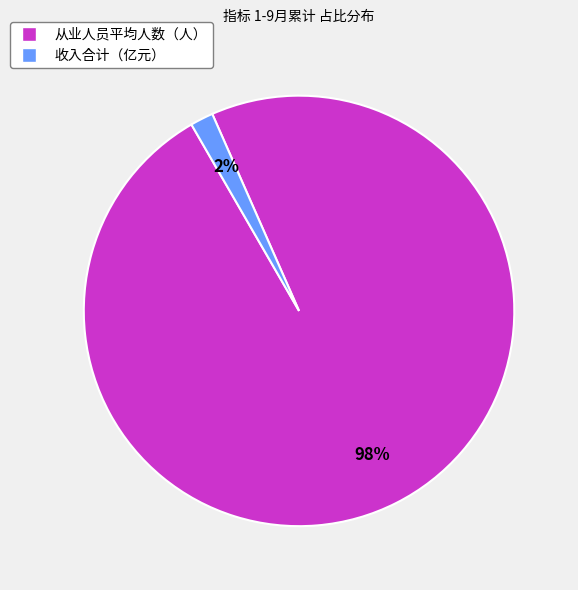

Which slice is the largest?

从业人员平均人数（人）